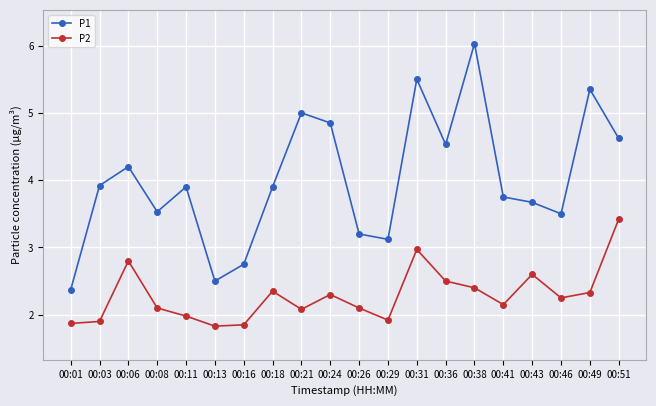

At which label does P1 reach its peak?

00:38